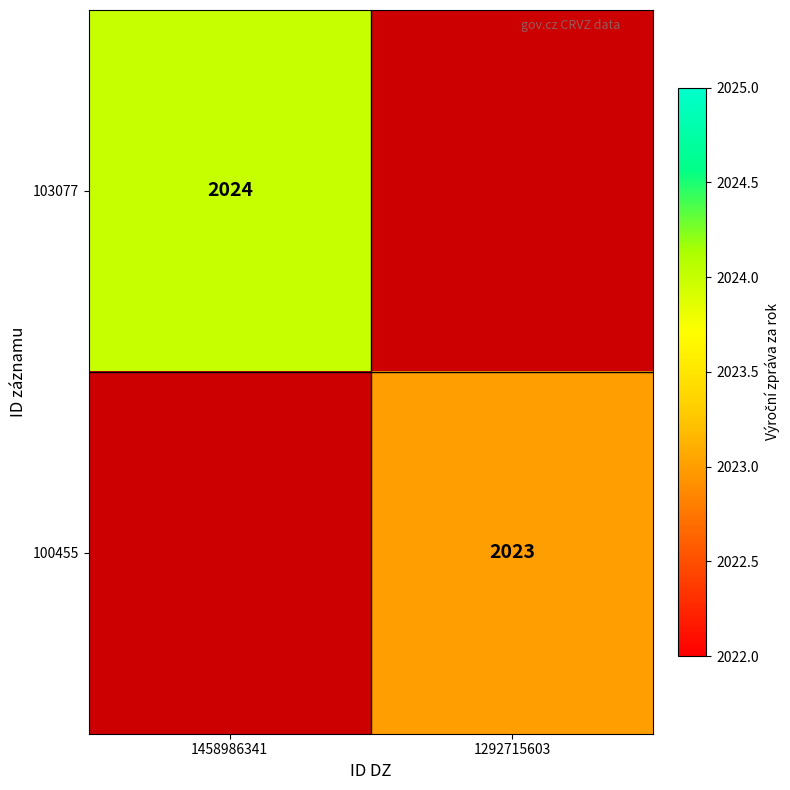

At how many categories does at least one series exceed 575?

2